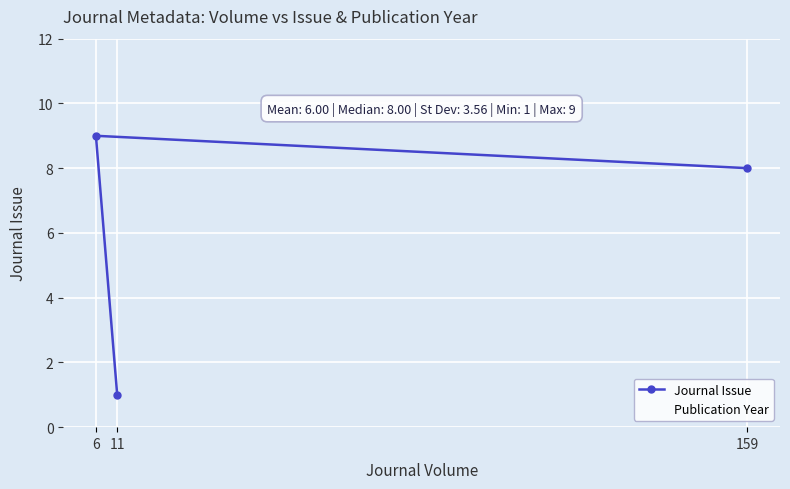

At which label is Journal Issue closest to 5?

159